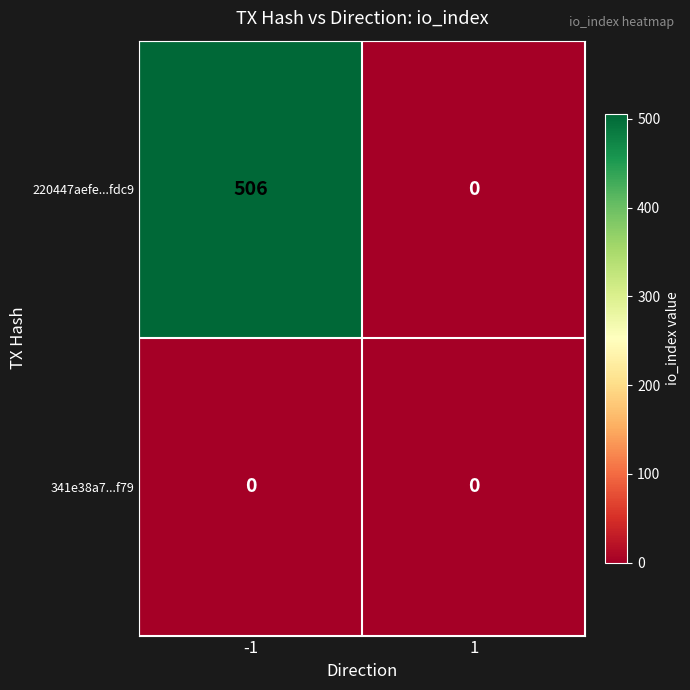

Rank the series at -1 from lowest to highest value.

341e38a7...f79, 220447aefe...fdc9